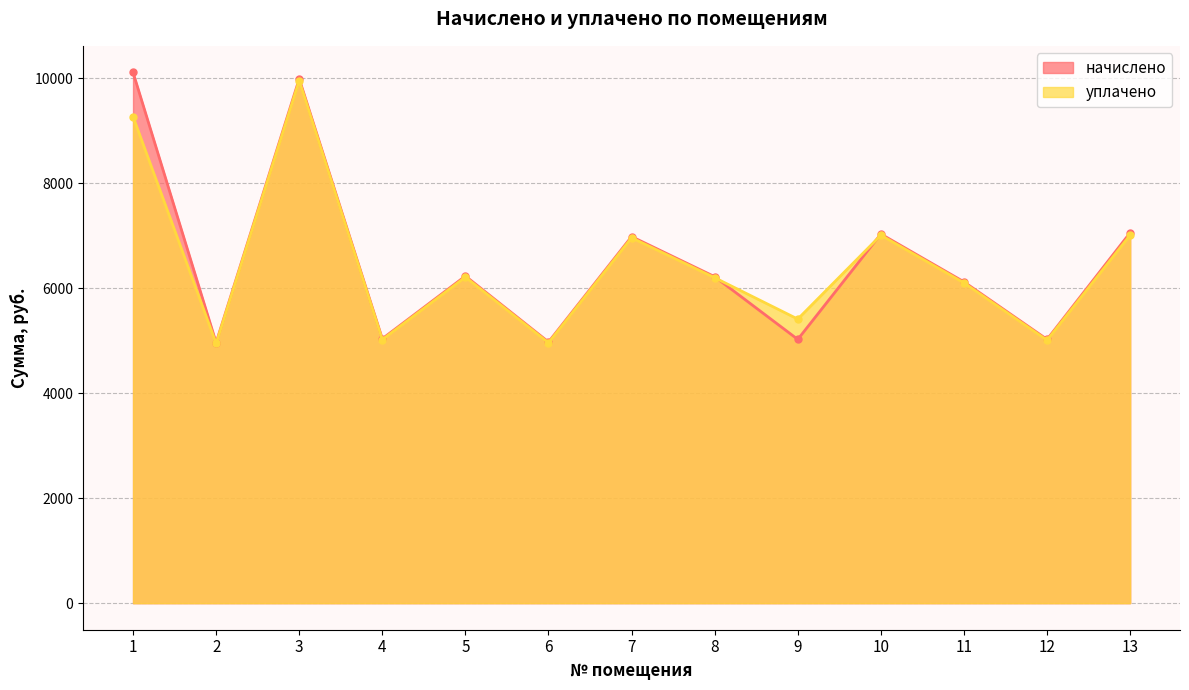

What is the value of the уплачено point at the 4th from the left?

5019.6